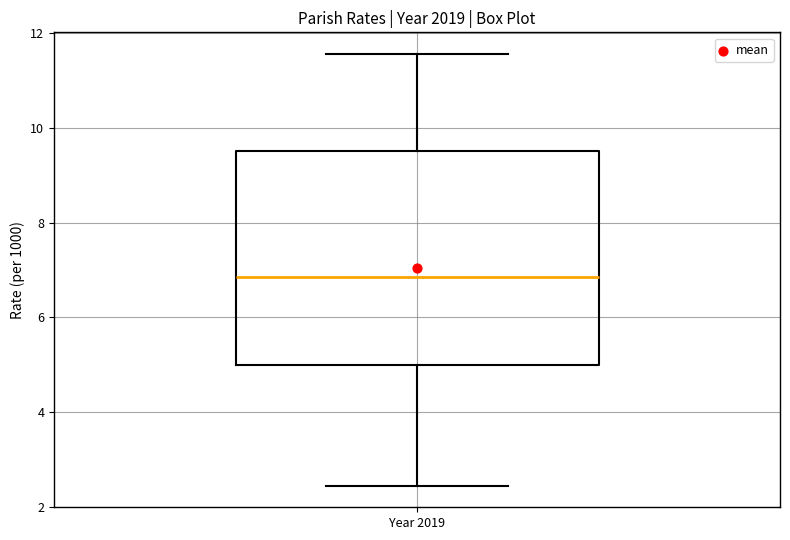

Transcribe this box plot: give where the median line is, the range the box spans, and where the two whiskers end, as read against the y-axis. The values are not printed on the chart, so give them approximately, as read against the axis.

median 6.8, box 5.0 to 9.6, whiskers 2.4 to 11.6